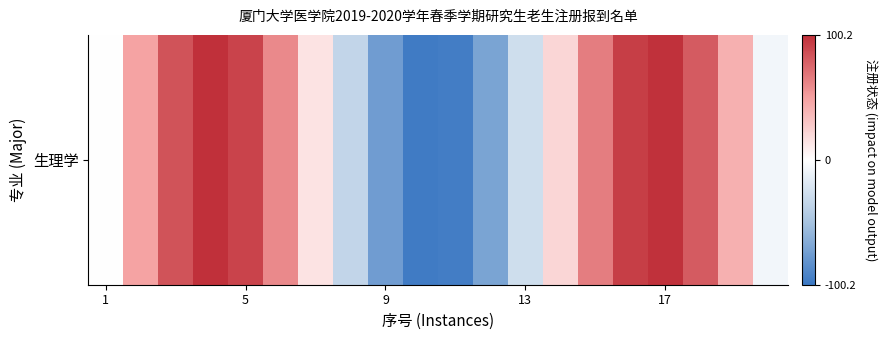

True or false: the data shows -75.7 at 1.

False